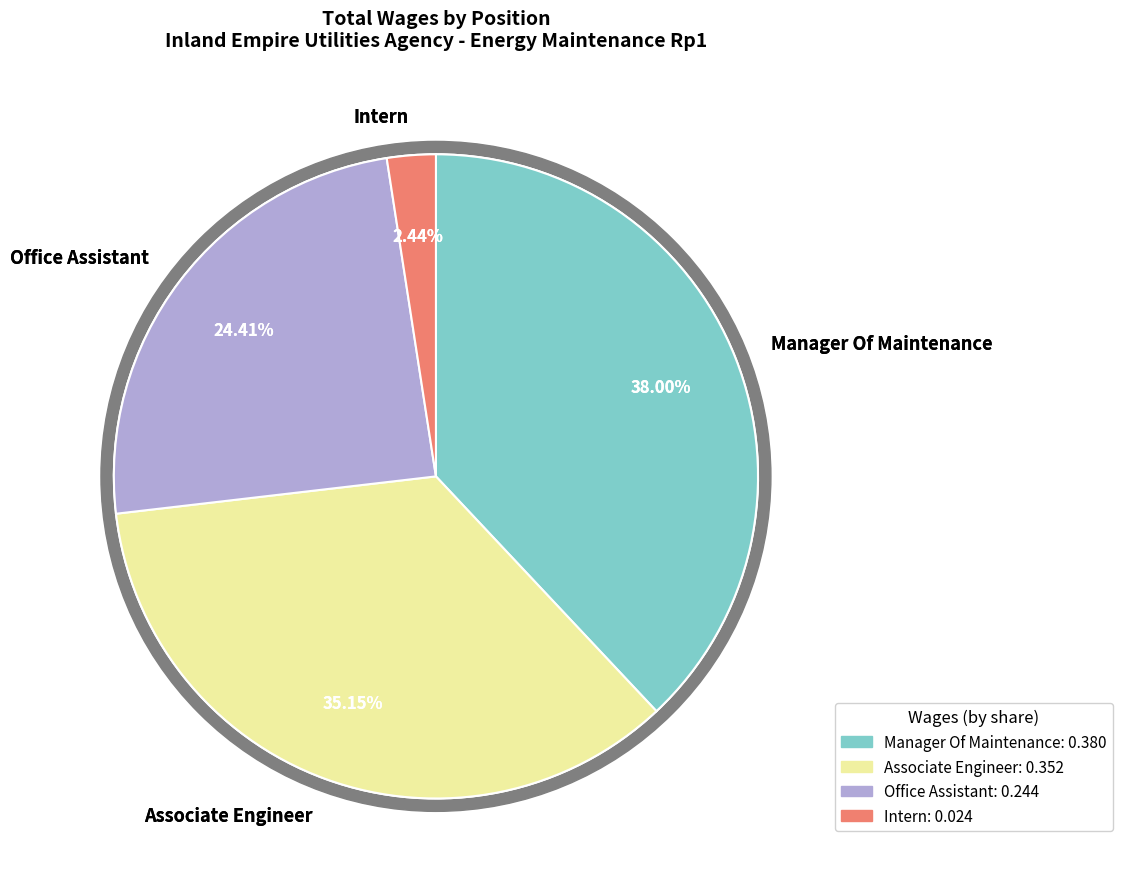

Is the sum of Intern and Office Assistant greater than half?

No